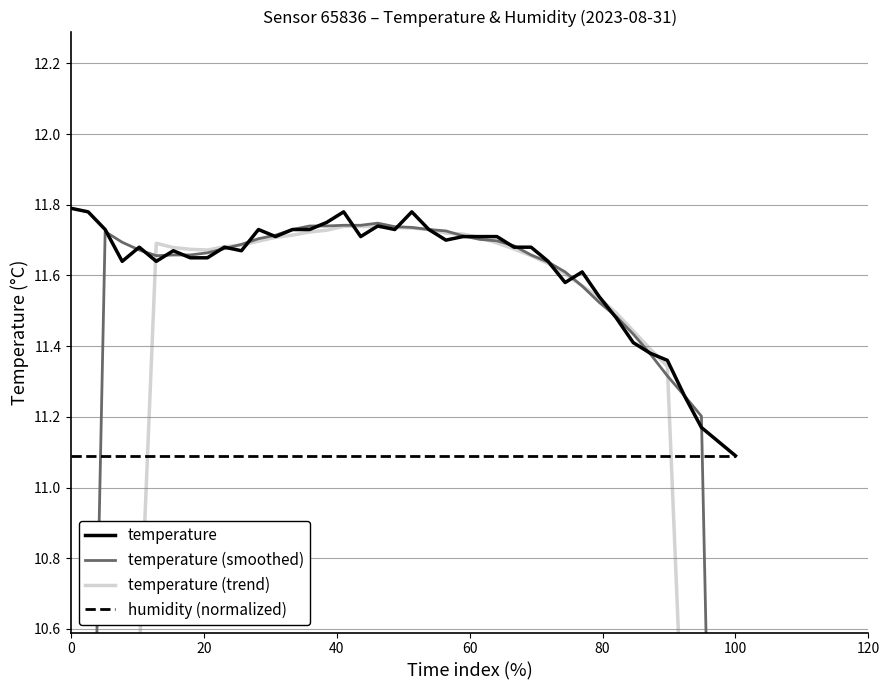

At which label does temperature reach its minimum?

100